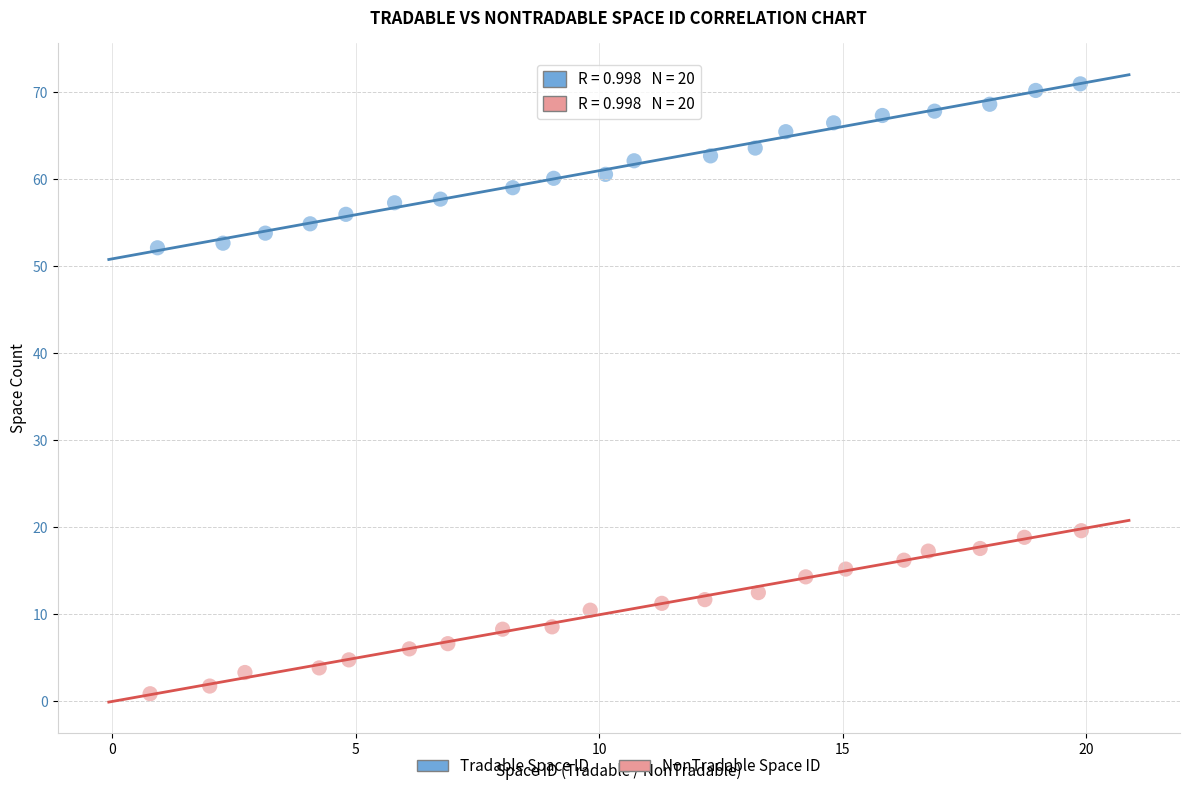

Which series has the widest spread of Y values?

Tradable Space ID